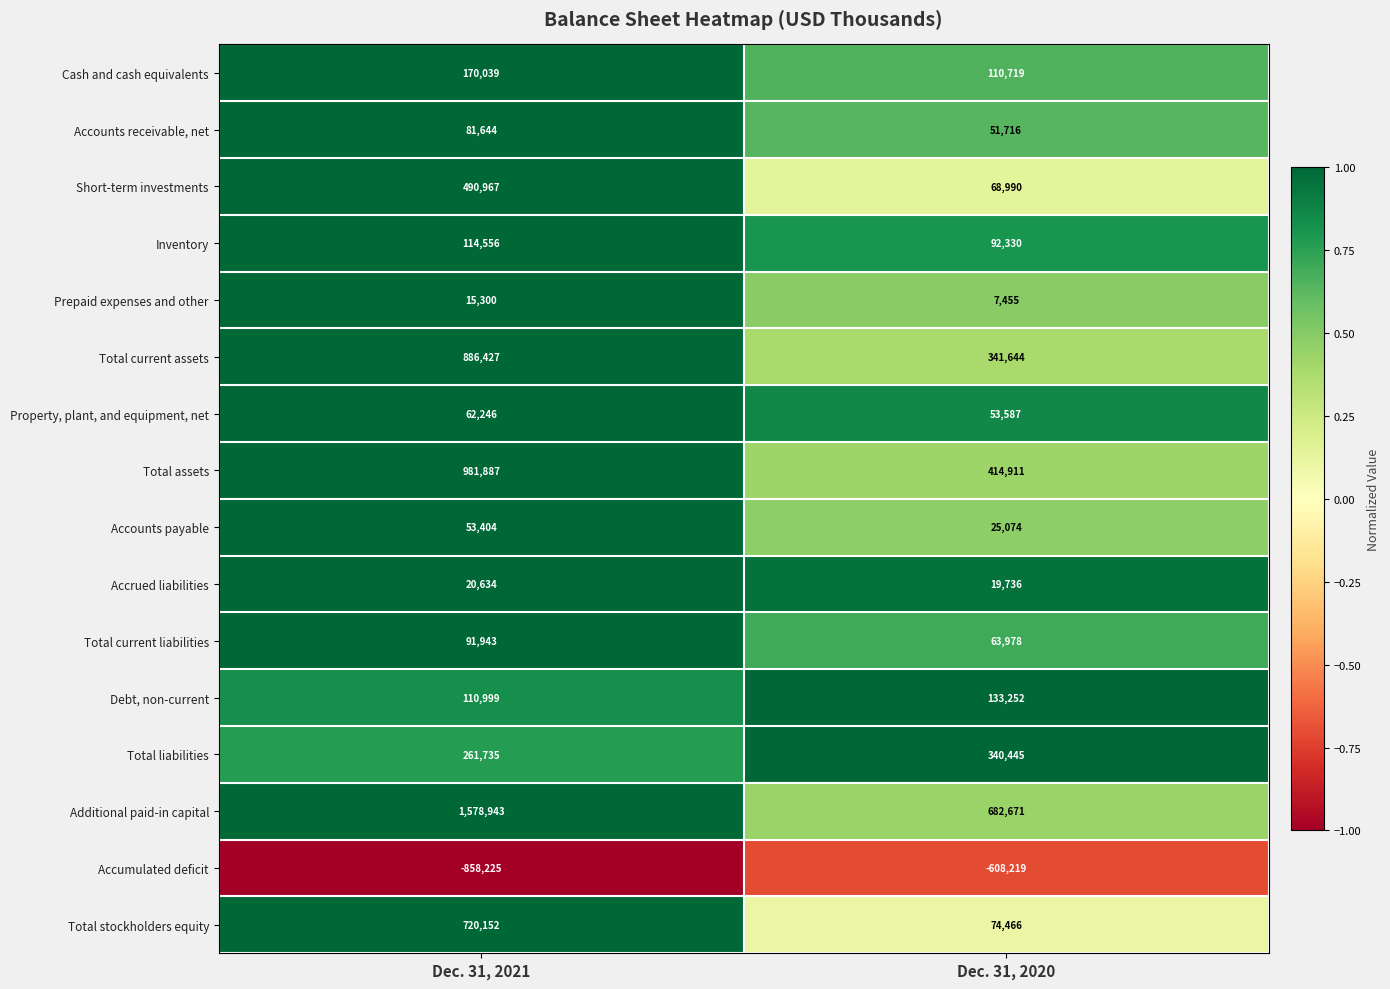

Which label corresponds to the smallest value in the chart?

Dec. 31, 2021